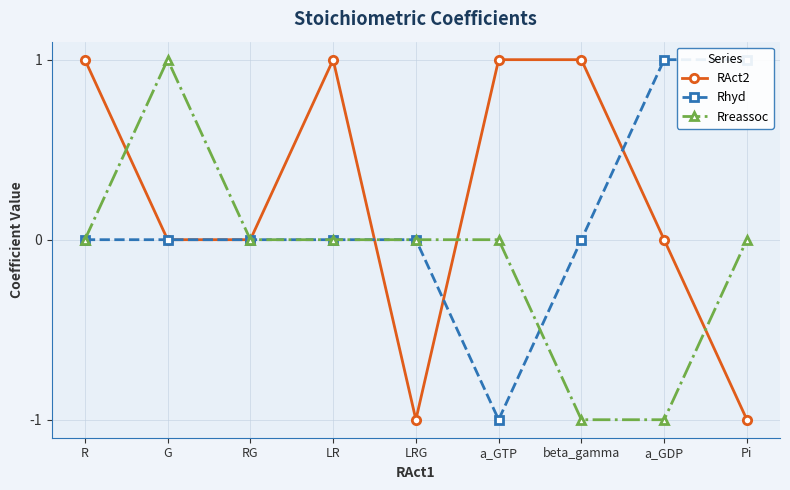

Where does the RAct2 series first go above 0?

R